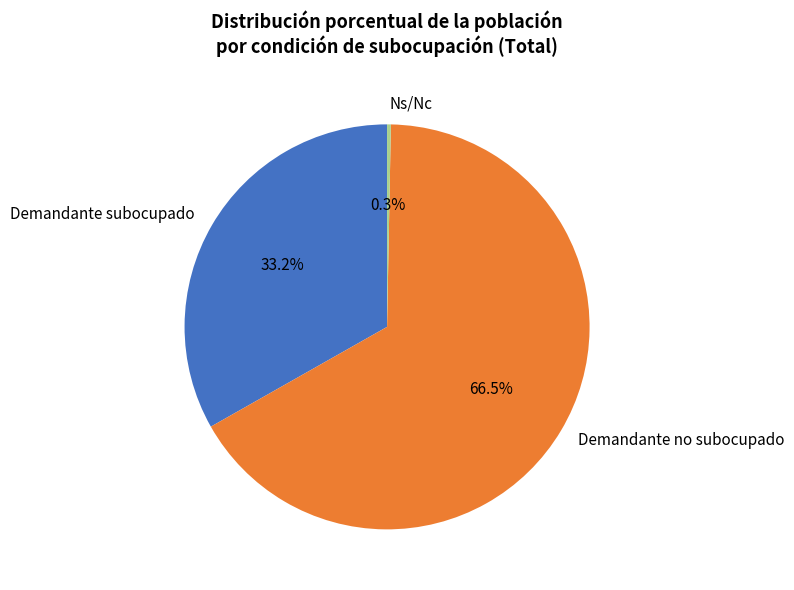

Is it true that Ns/Nc is 0% of the pie?

True